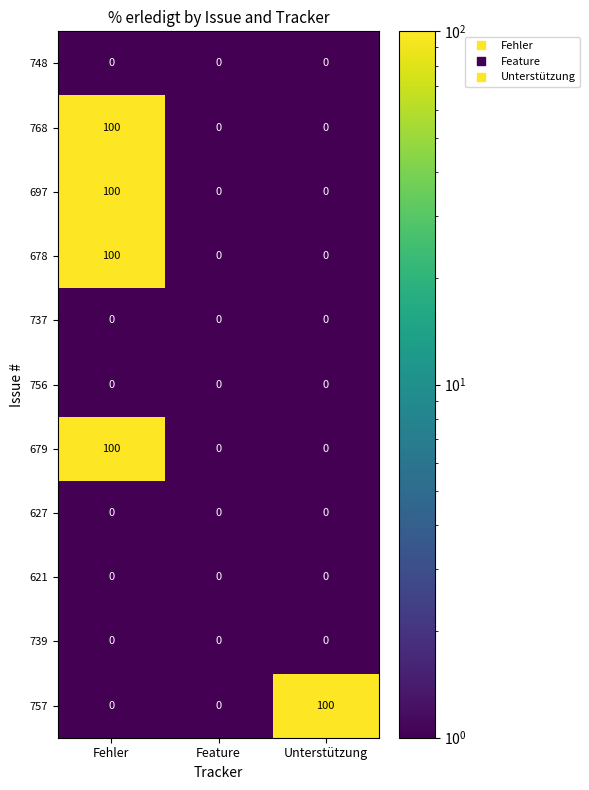

What is the difference between the maximum and minimum values in the 697 series?

100